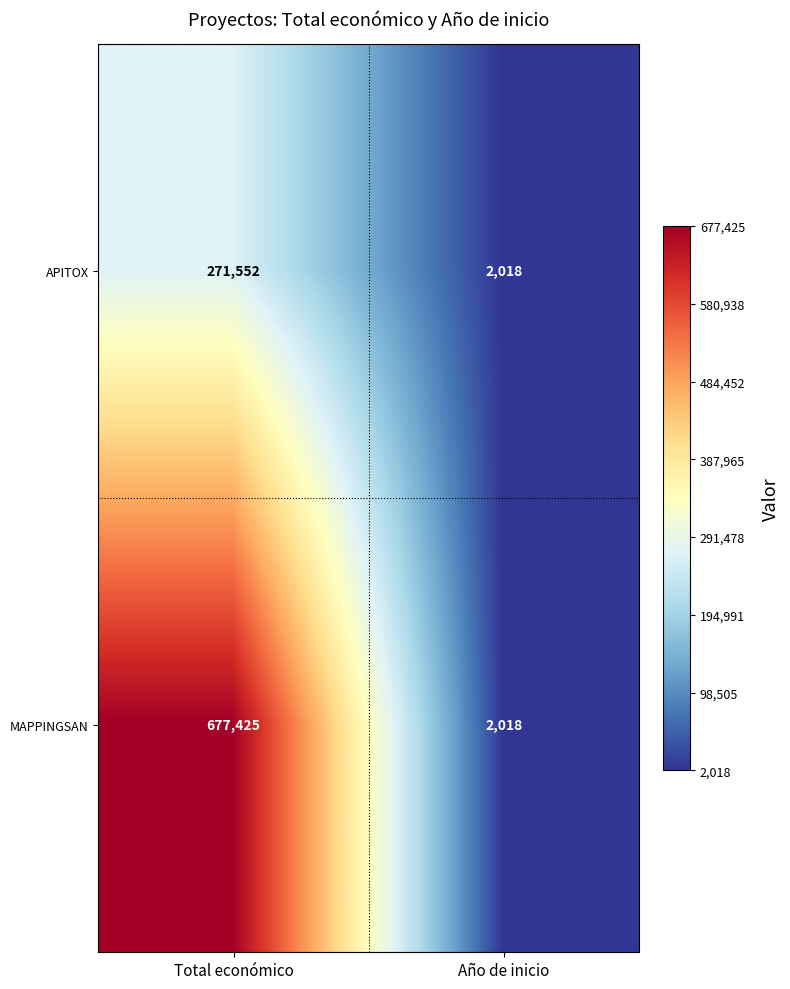

Rank the series by their average value, from lowest to highest.

APITOX, MAPPINGSAN